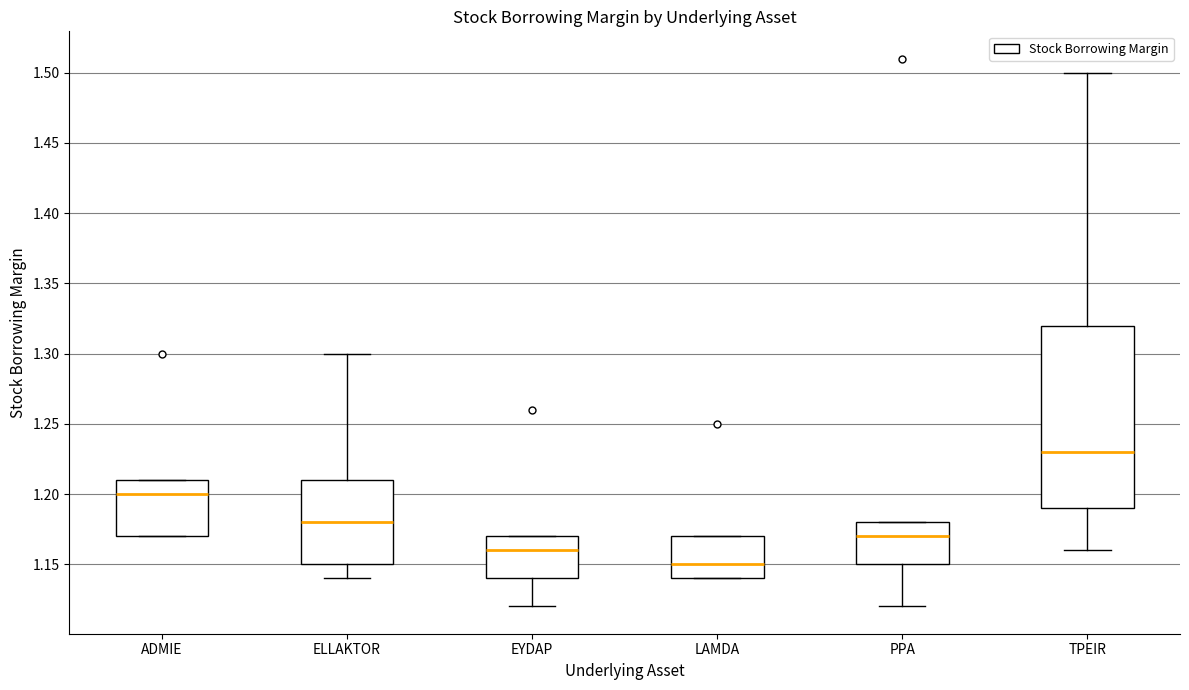

Which box is the tallest, from its lower edge to its upper edge?

TPEIR